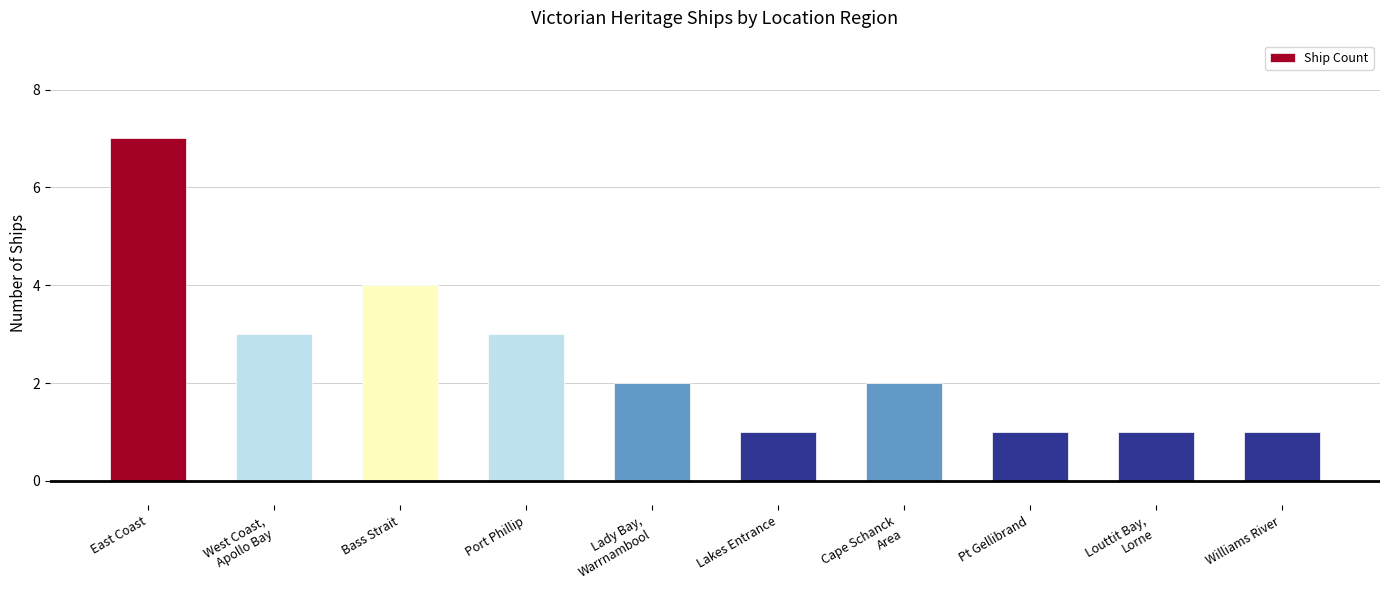

Reading left to right, extract all data points from this chart.

East Coast=7	West Coast,
Apollo Bay=3	Bass Strait=4	Port Phillip=3	Lady Bay,
Warrnambool=2	Lakes Entrance=1	Cape Schanck
Area=2	Pt Gellibrand=1	Louttit Bay,
Lorne=1	Williams River=1